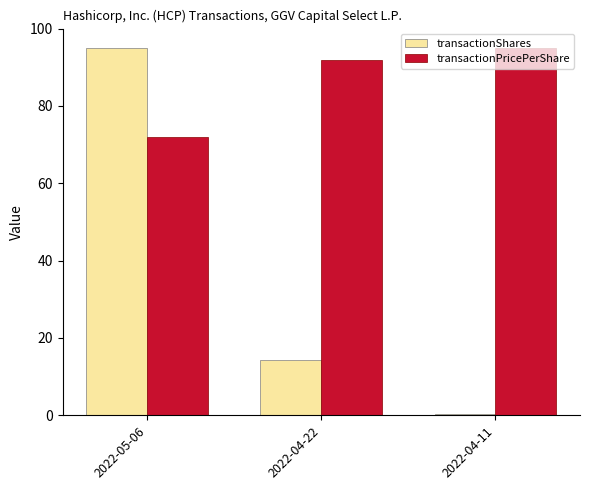

The transactionPricePerShare series shows 16.1 at 2022-05-06. True or false?

False